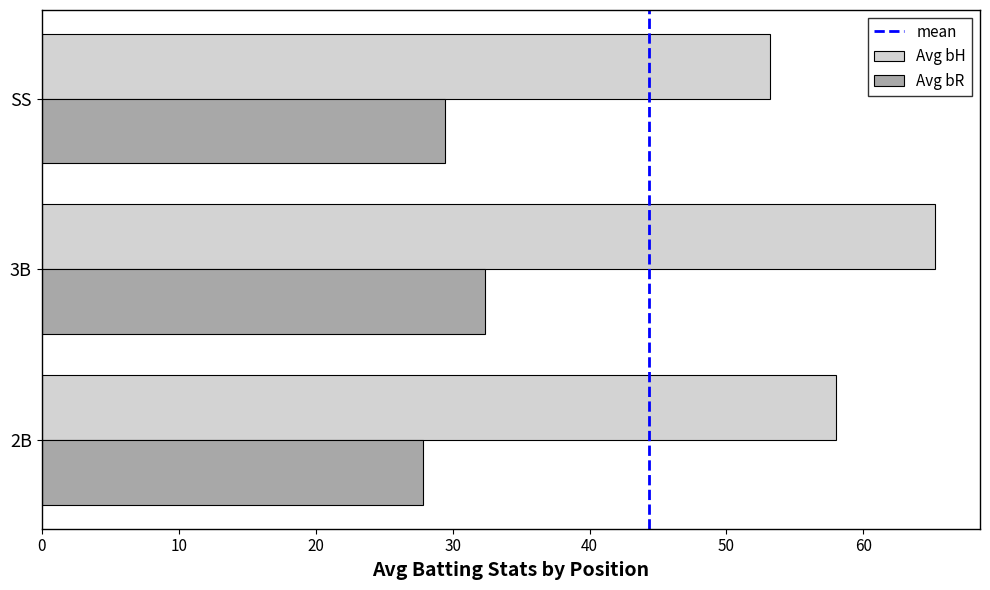

What is the total value across all series at 2B?

85.9